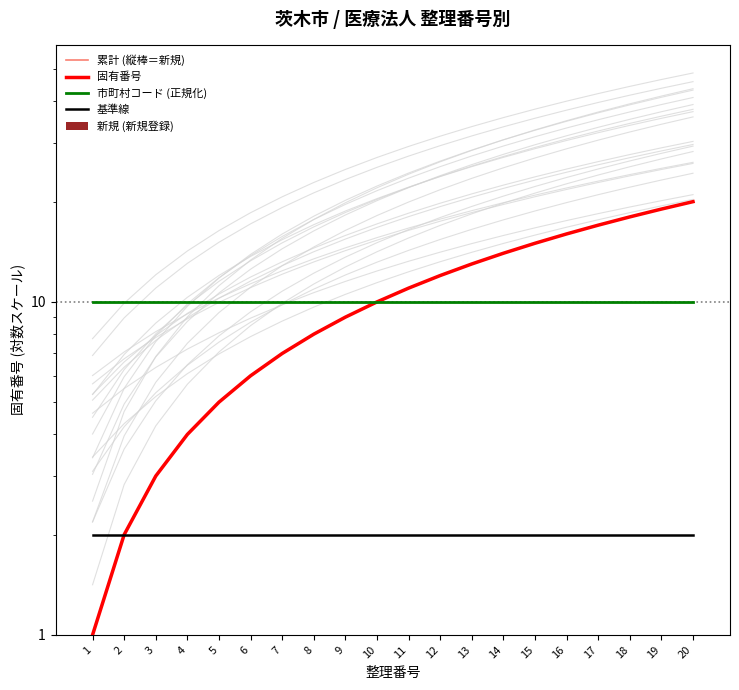

Is it true that 累計 (縦棒＝新規) equals 19 at 19?

True